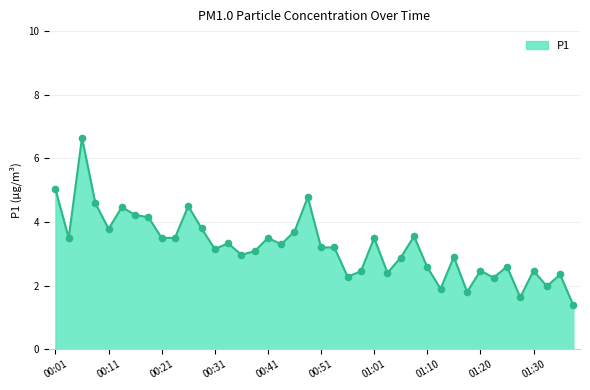

What is the minimum value shown in the chart?

1.4